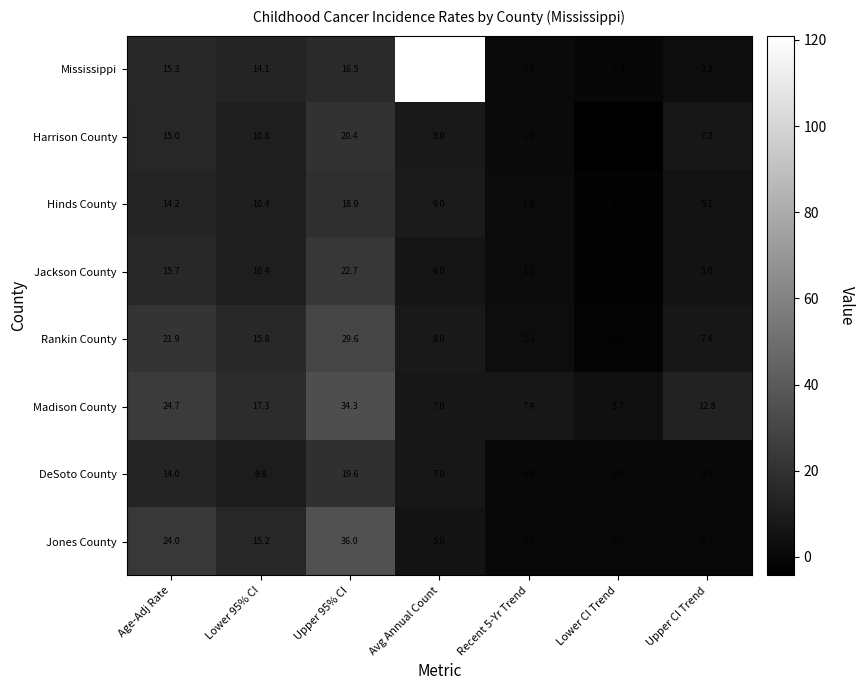

Rank the series at Upper 95% CI from highest to lowest value.

Jones County, Madison County, Rankin County, Jackson County, Harrison County, DeSoto County, Hinds County, Mississippi